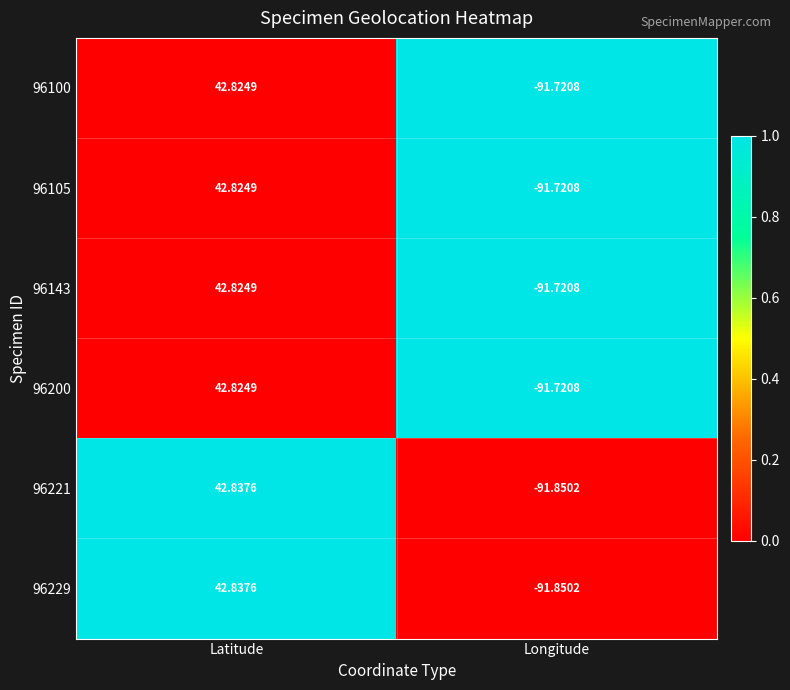

At which label does 96105 reach its peak?

Latitude